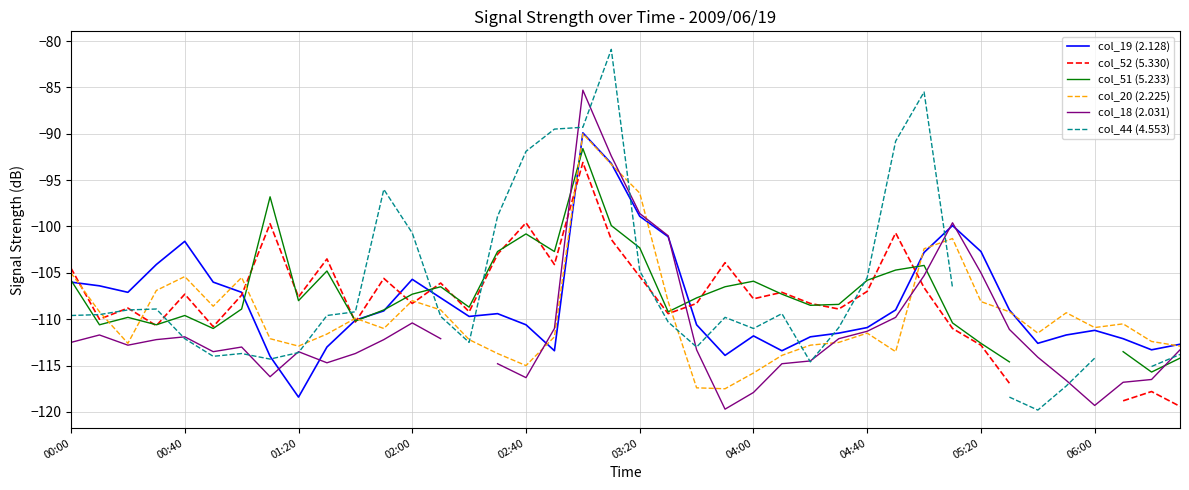

Which category has the lowest value in the col_19 (2.128) series?

01:20